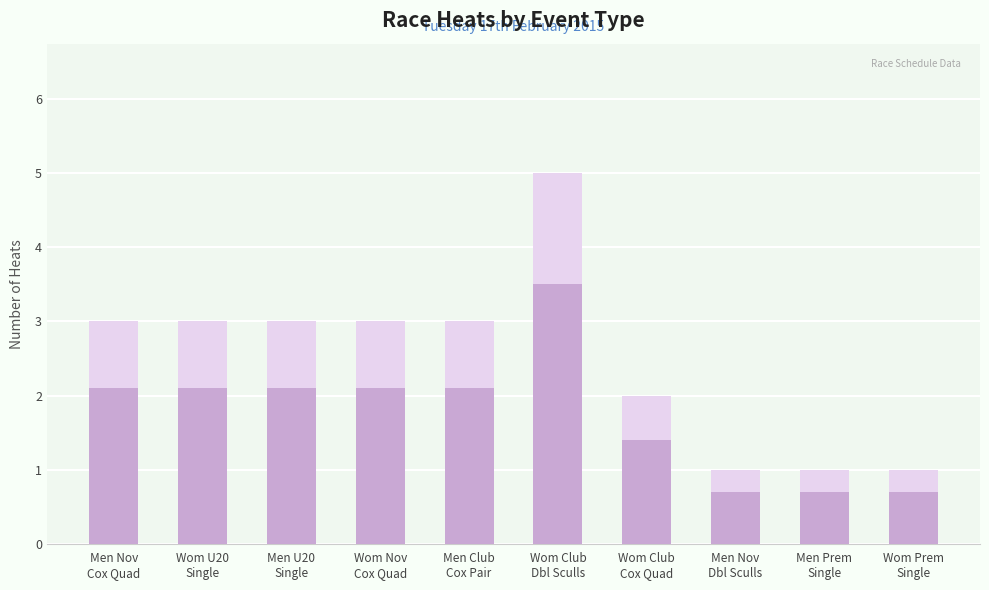

Reading right to left, extract all data points from this chart.

1	1	1	2	5	3	3	3	3	3